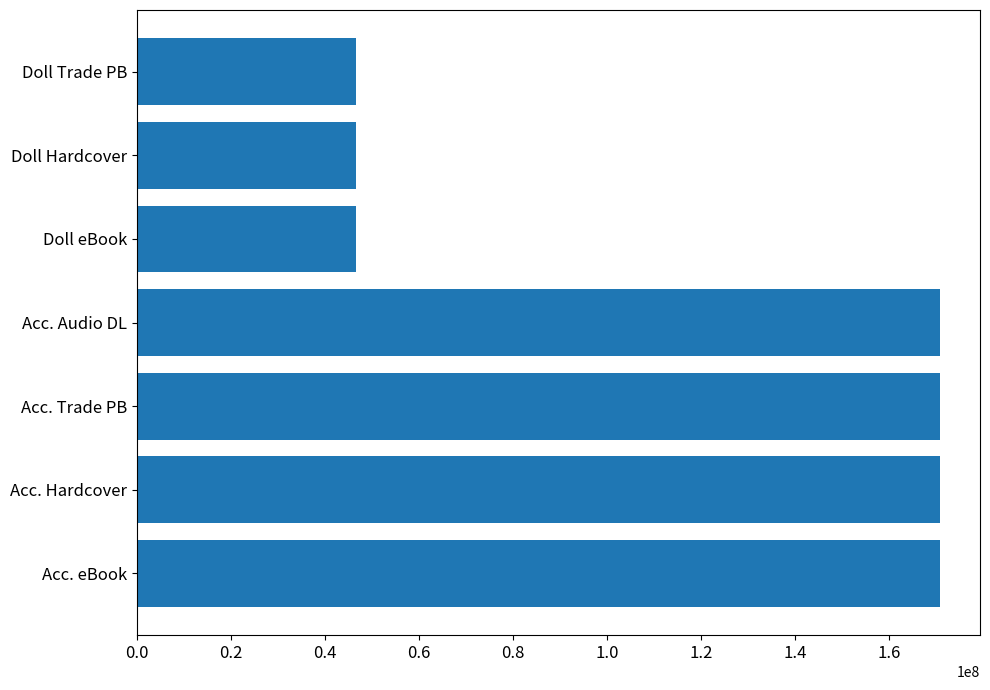

Approximately how many times larger is the value at Acc. Hardcover compared to Acc. Trade PB?

1.0